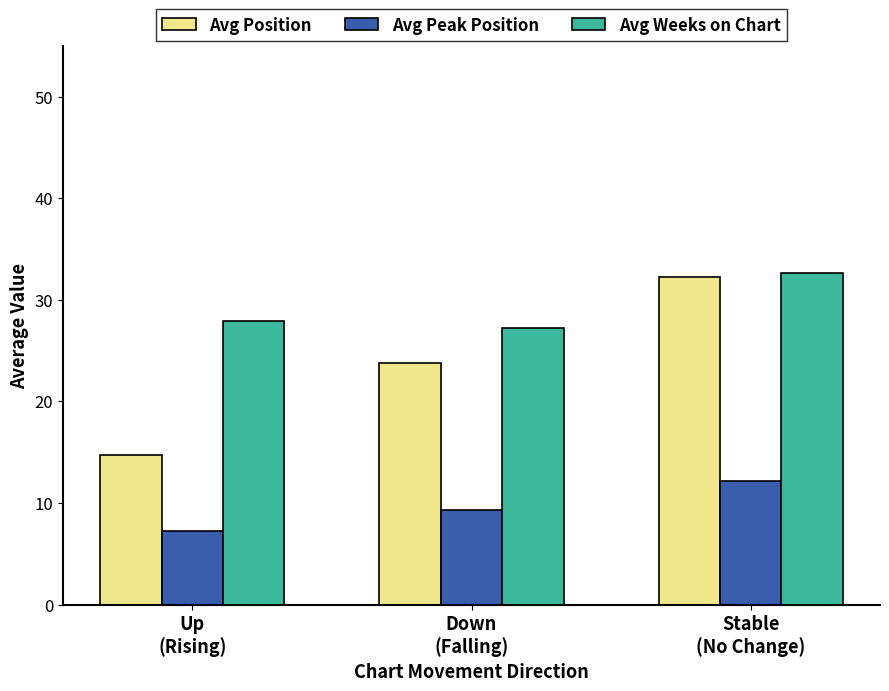

How many distinct data groups are displayed?

3